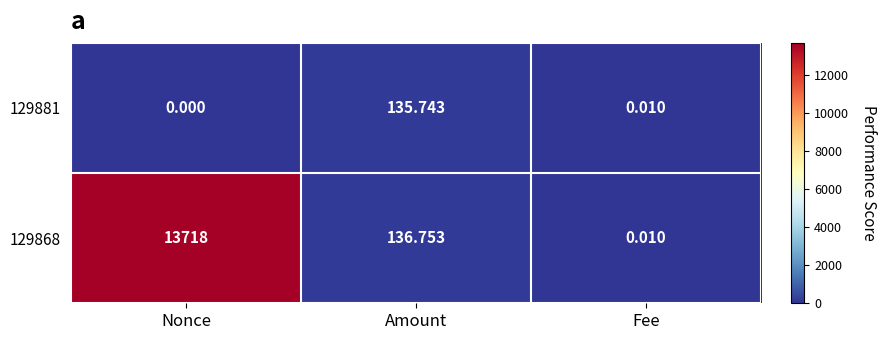

How many series are shown in this chart?

2